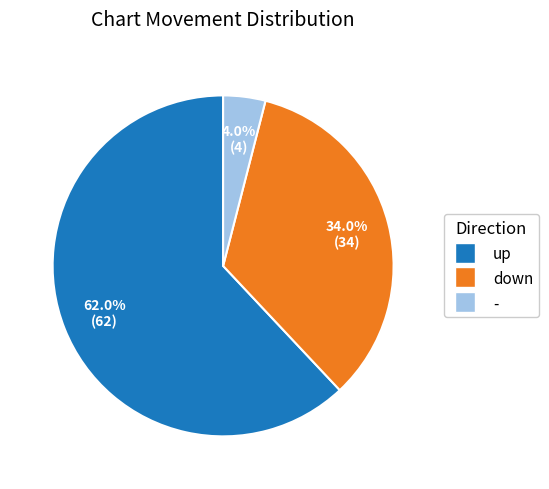

To the nearest percent, what is the average slice percentage?

33%